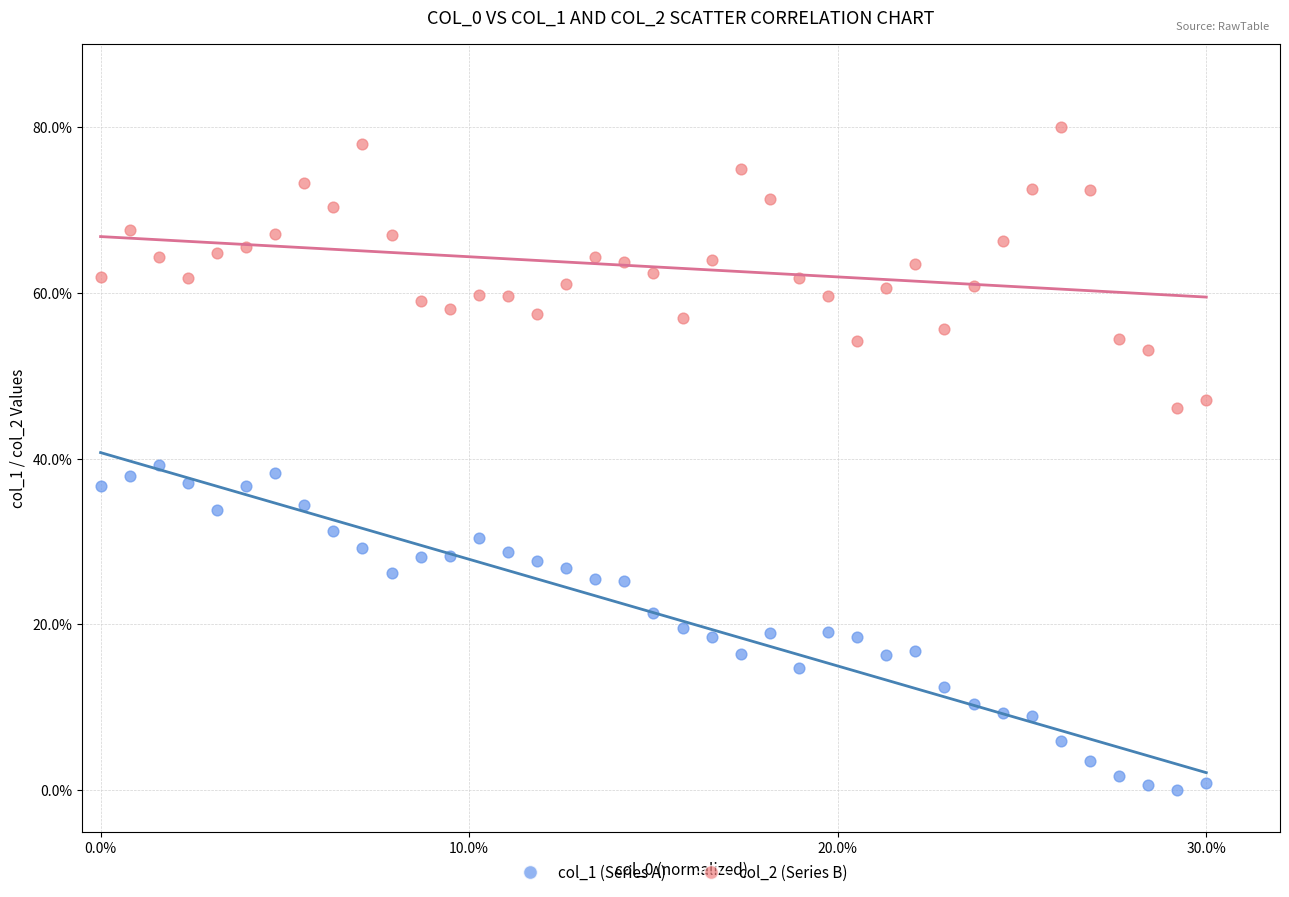

Which series has the largest Y range (max minus min)?

col_1 (Series A)